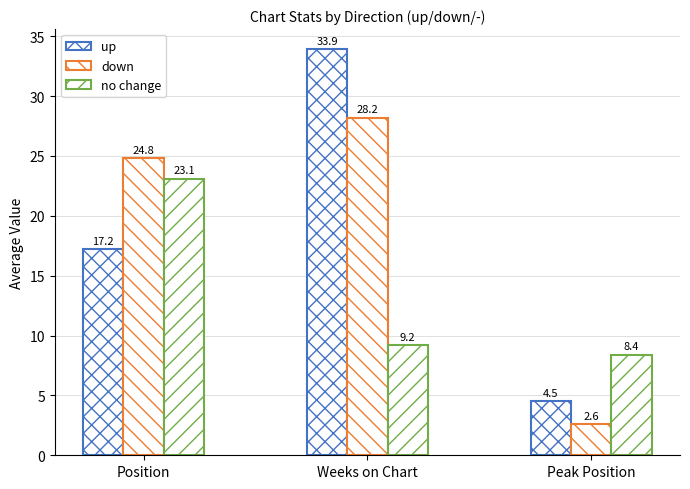

Where does the no change series first go above 9?

Position